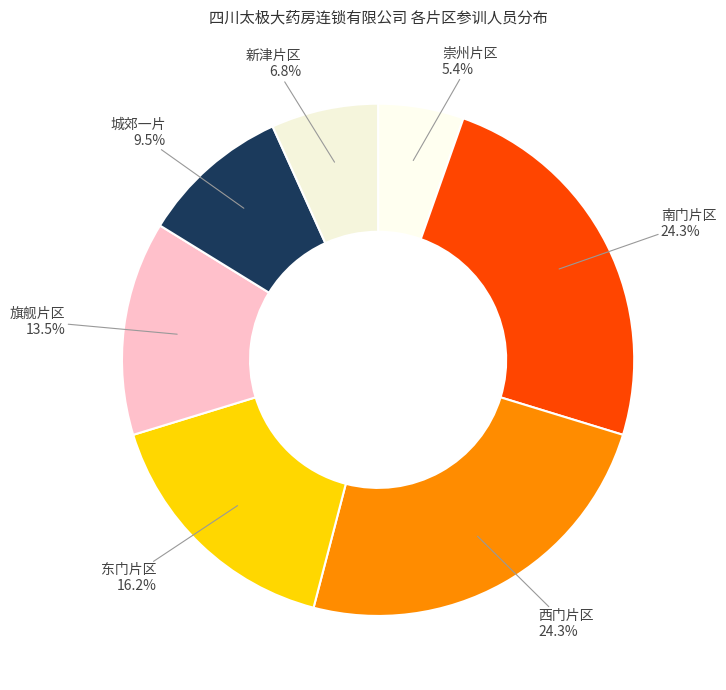

What percentage is NOT represented by 南门片区?

75.7%